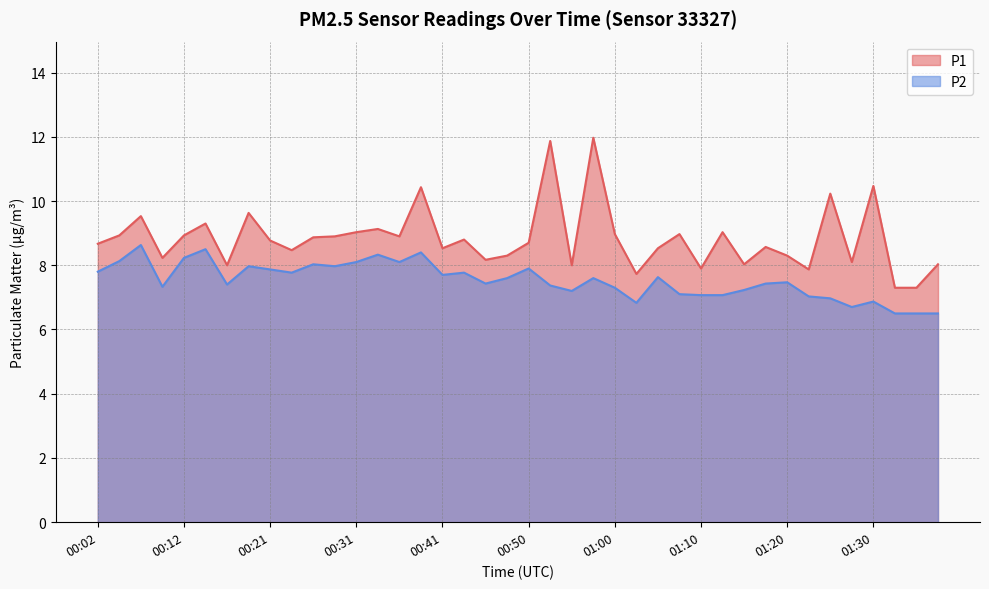

At which label does P2 reach its peak?

00:07